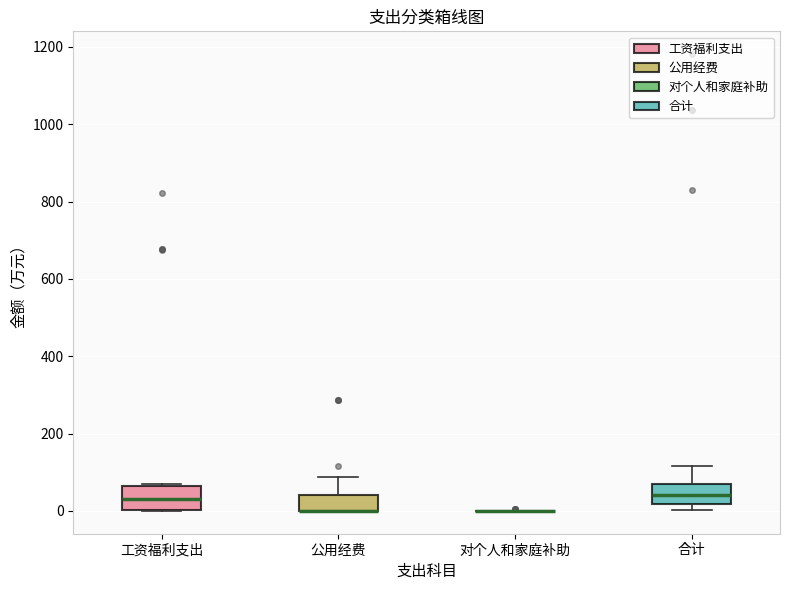

Reading left to right, transcribe this box plot: for each box, give where its median line is, the range the box spans, and where its two whiskers end, as read against the y-axis. The values are not printed on the chart, so give them approximately, as read against the axis.

工资福利支出: median 40, box 0 to 60, whiskers 0 to 60
公用经费: median 0 (drawn on the box's lower edge), box 0 to 40, whiskers 0 to 80
对个人和家庭补助: box collapsed to a line at 0, whiskers 0 to 0
合计: median 40, box 20 to 60, whiskers 0 to 120